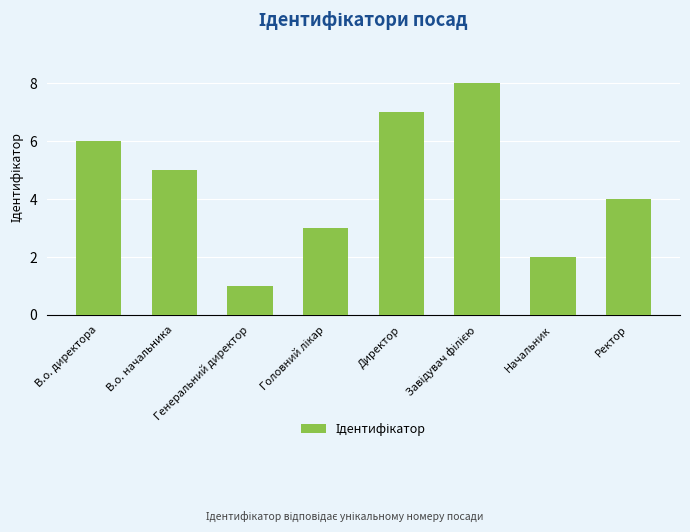

What is the change in value from В.о. директора to Директор?

+1